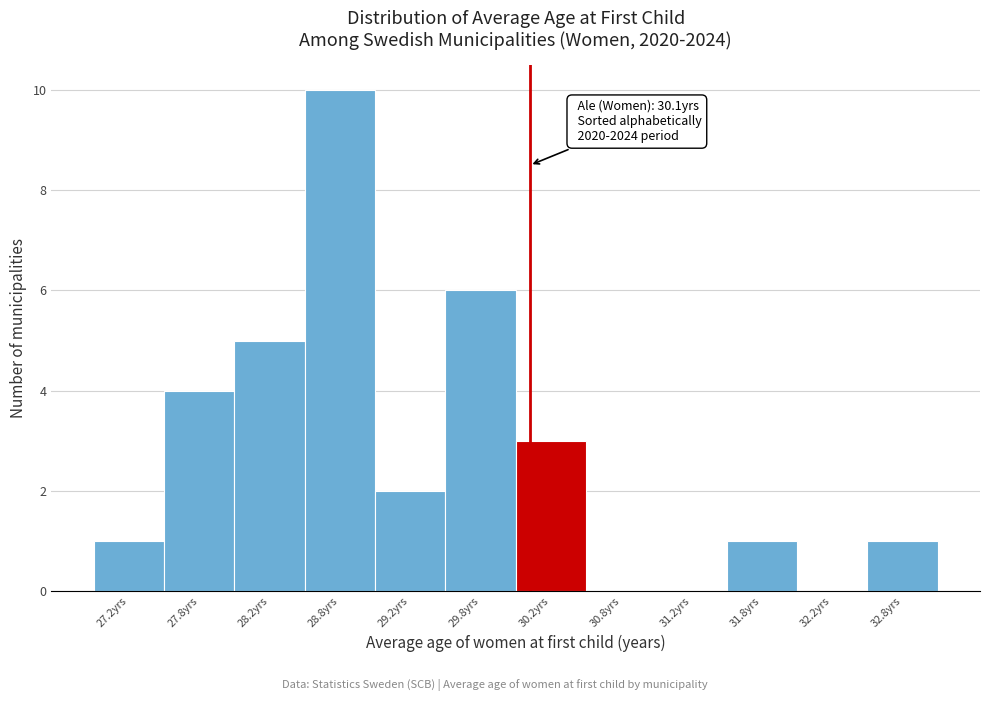

Over which range of the x-axis is the bar tallest?

28.5 to 29.0